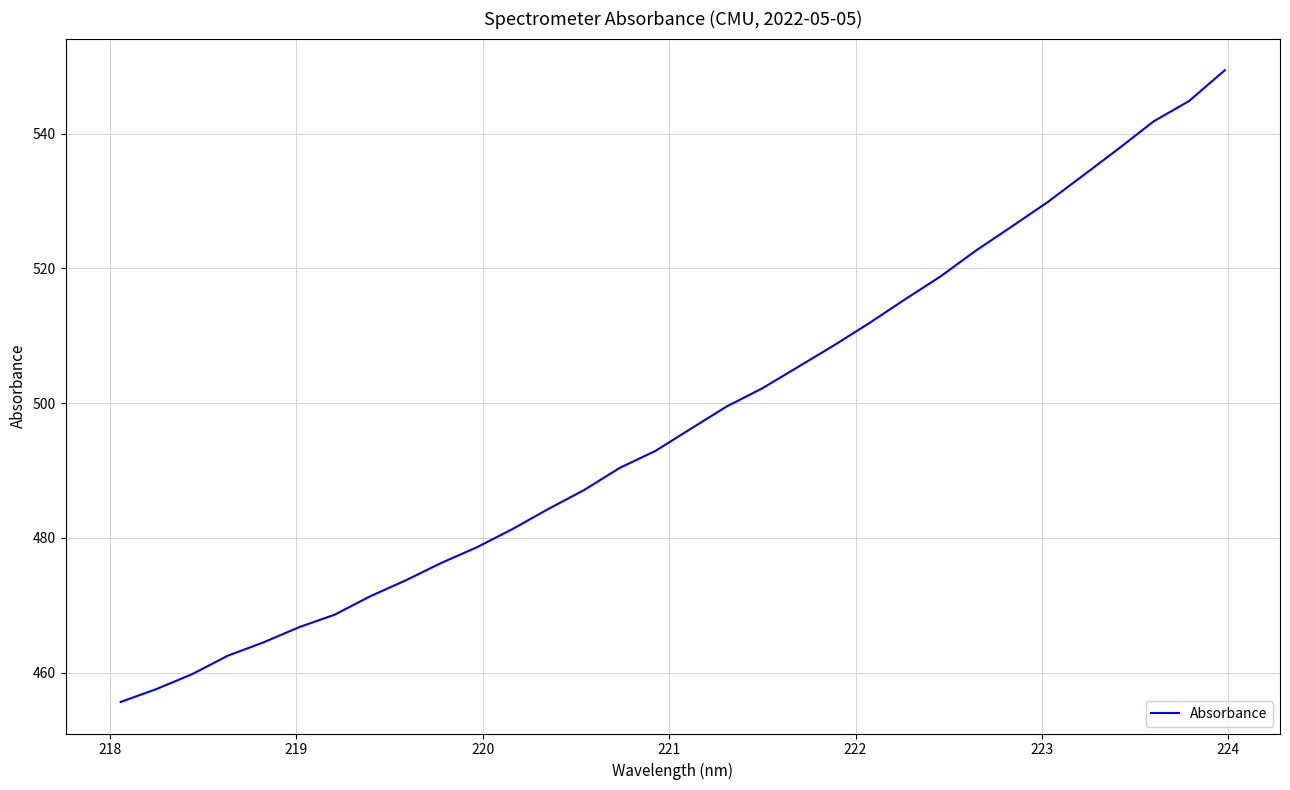

What is the greatest value displayed?

549.4